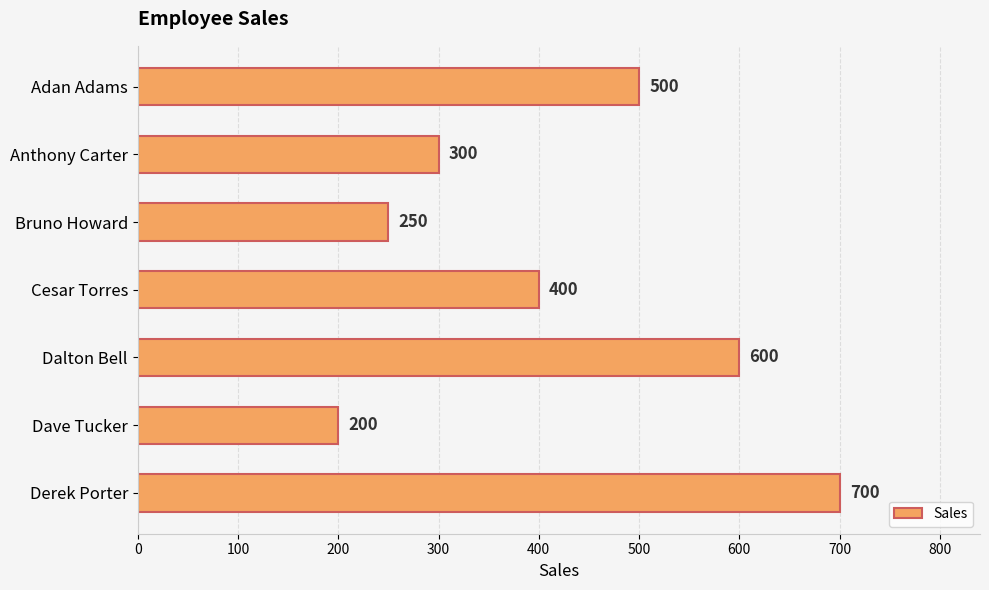

What is the change in value from Adan Adams to Dave Tucker?

-300